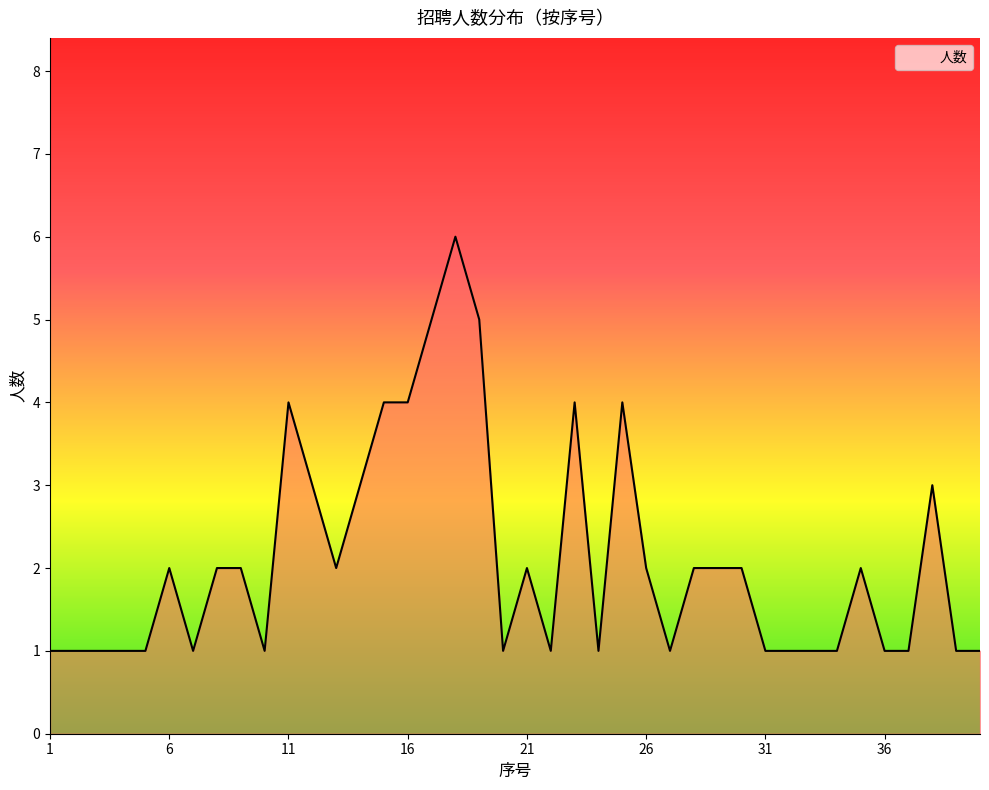

What is the maximum value shown in the chart?

6